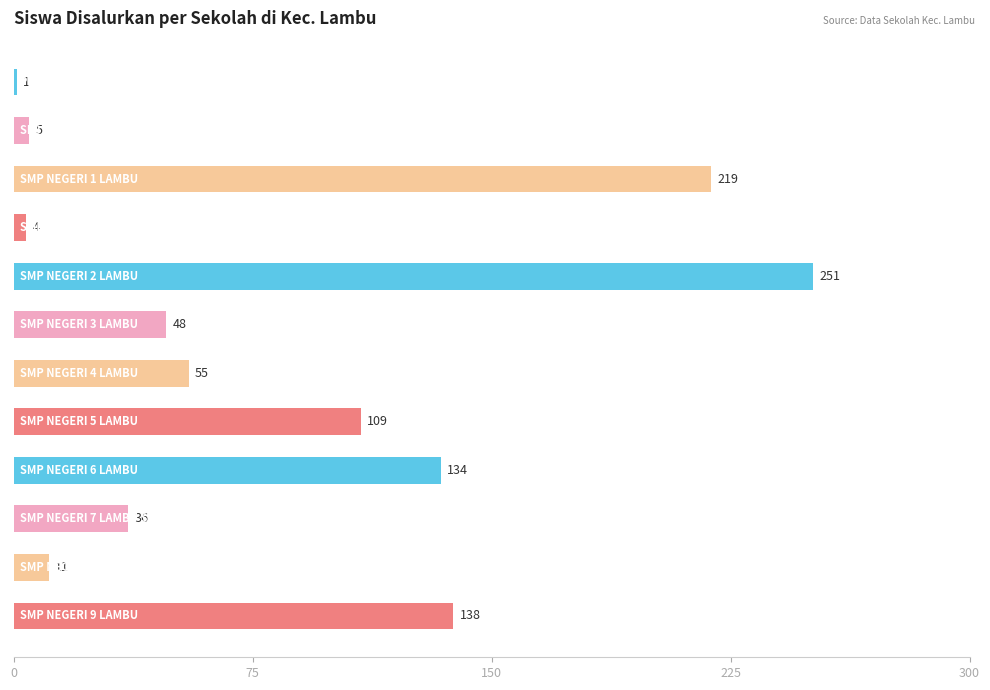

What is the value of the 2nd bar from the top?

5